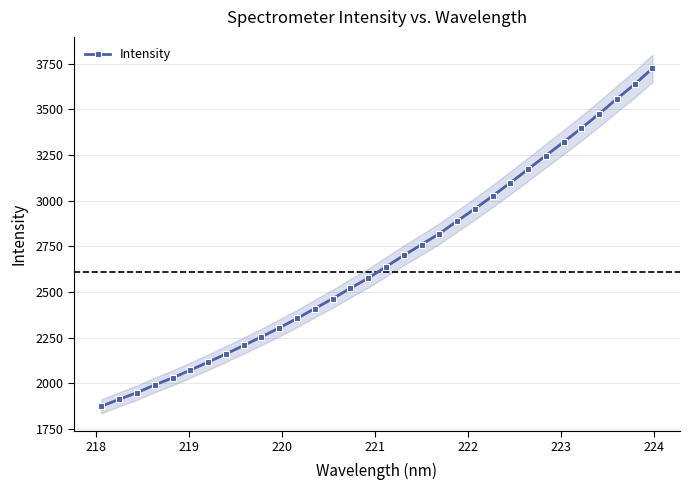

What is the maximum value for Intensity?

3723.8